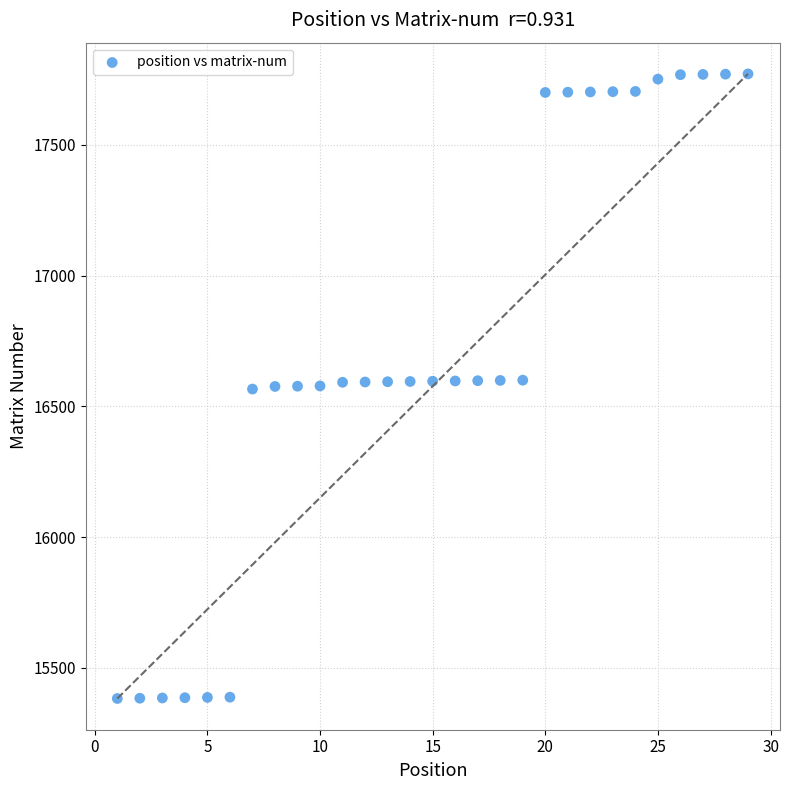

What is the range of Y values (max minus min)?

2388